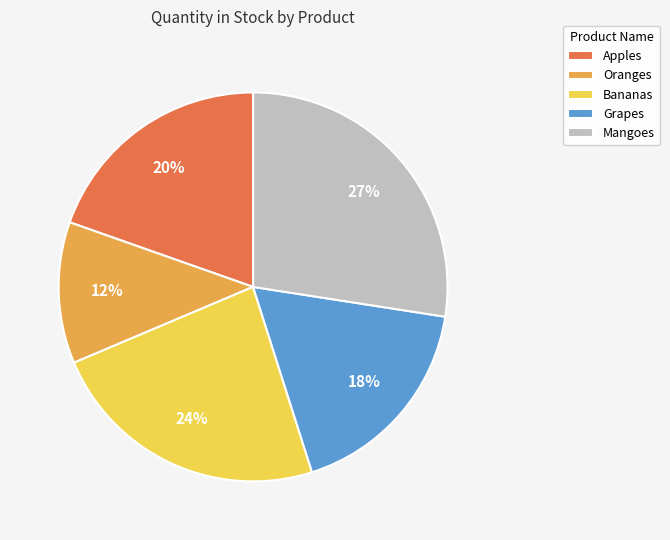

What percentage is the Grapes slice, to the nearest percent?

18%